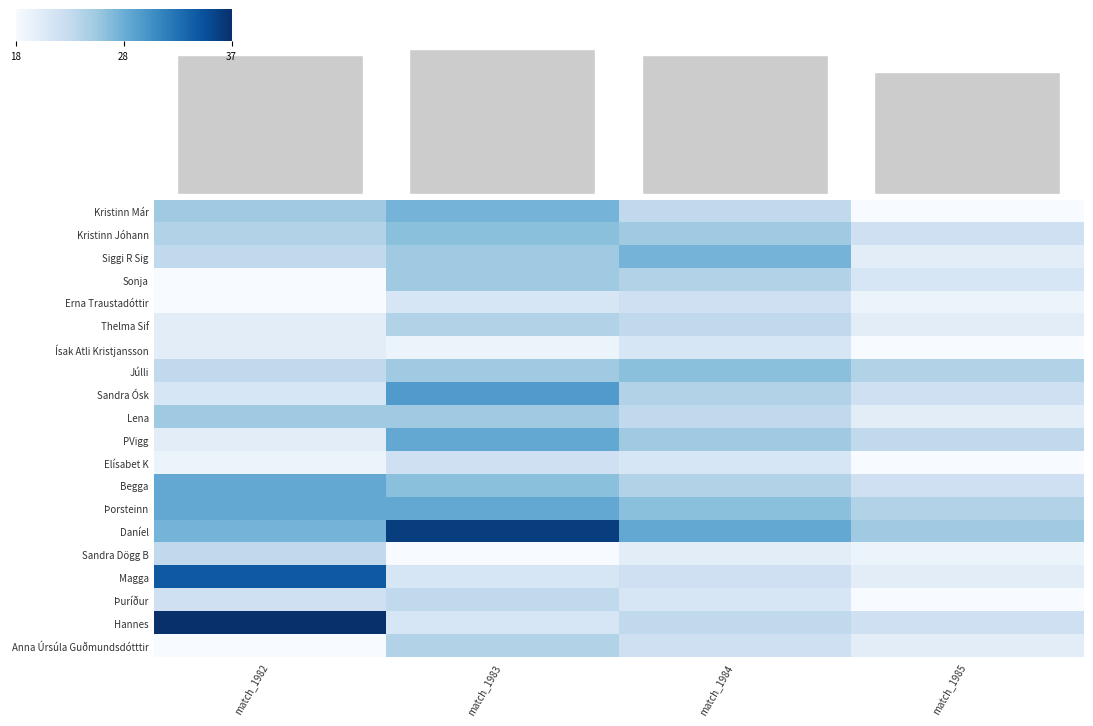

Is it true that Sandra Dögg B equals 19 at match_1985?

True